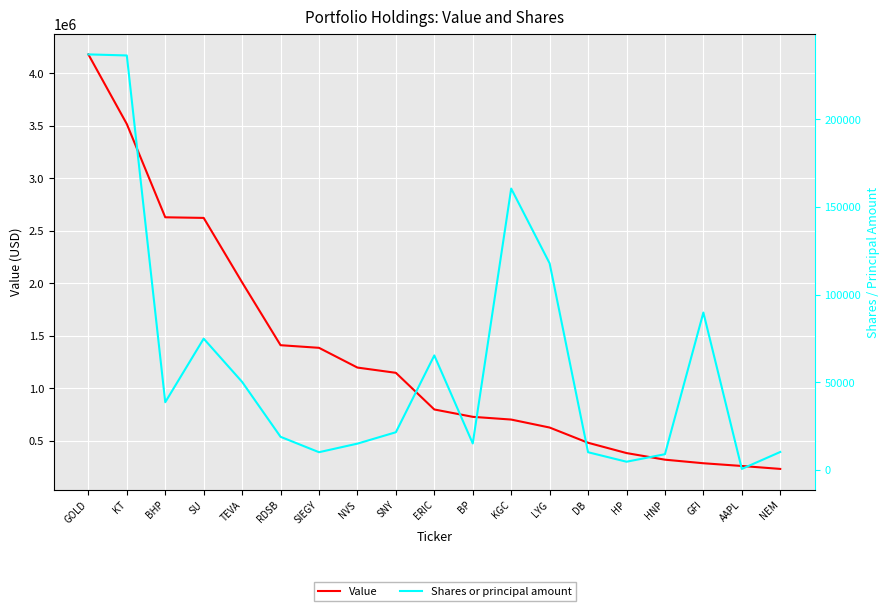

At which label does Value first exceed 799000?

GOLD